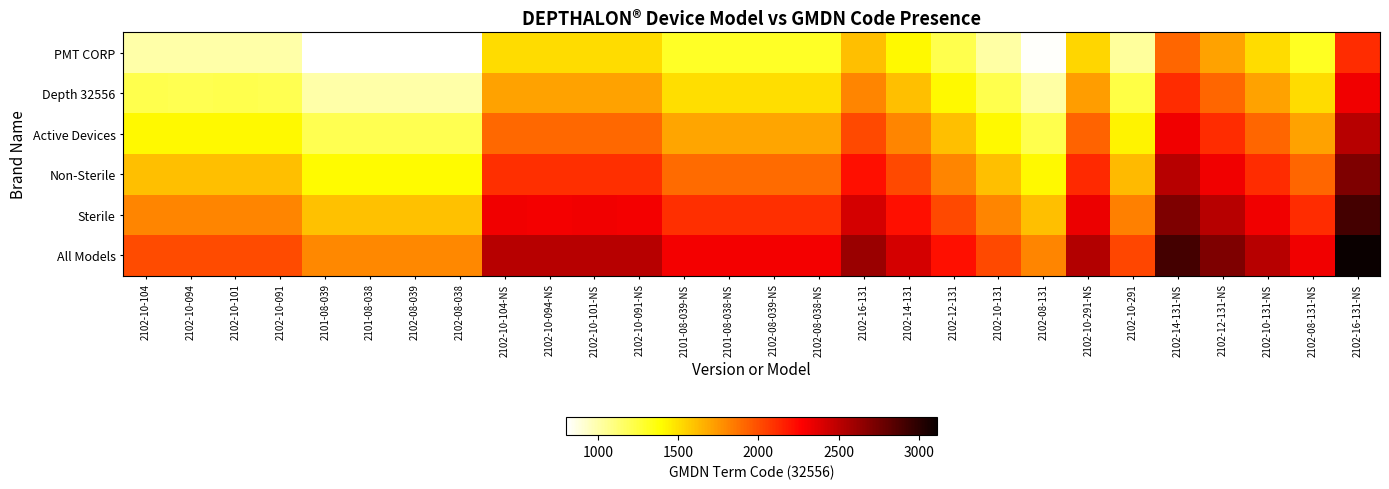

Reading right to left, transcribe all the data shown in this chart.

PMT CORP: 2102-16-131-NS=2113	2102-08-131-NS=1313	2102-10-131-NS=1513	2102-12-131-NS=1713	2102-14-131-NS=1913	2102-10-291=1029	2102-10-291-NS=1529	2102-08-131=813	2102-10-131=1013	2102-12-131=1213	2102-14-131=1413	2102-16-131=1613	2102-08-038-NS=1303	2102-08-039-NS=1303	2101-08-038-NS=1303	2101-08-039-NS=1303	2102-10-091-NS=1509	2102-10-101-NS=1510	2102-10-094-NS=1509	2102-10-104-NS=1510	2102-08-038=803	2102-08-039=803	2101-08-038=803	2101-08-039=803	2102-10-091=1009	2102-10-101=1010	2102-10-094=1009	2102-10-104=1010
Depth 32556: 2102-16-131-NS=2313	2102-08-131-NS=1513	2102-10-131-NS=1713	2102-12-131-NS=1913	2102-14-131-NS=2113	2102-10-291=1229	2102-10-291-NS=1729	2102-08-131=1013	2102-10-131=1213	2102-12-131=1413	2102-14-131=1613	2102-16-131=1813	2102-08-038-NS=1503	2102-08-039-NS=1503	2101-08-038-NS=1503	2101-08-039-NS=1503	2102-10-091-NS=1709	2102-10-101-NS=1710	2102-10-094-NS=1709	2102-10-104-NS=1710	2102-08-038=1003	2102-08-039=1003	2101-08-038=1003	2101-08-039=1003	2102-10-091=1209	2102-10-101=1210	2102-10-094=1209	2102-10-104=1210
Active Devices: 2102-16-131-NS=2513	2102-08-131-NS=1713	2102-10-131-NS=1913	2102-12-131-NS=2113	2102-14-131-NS=2313	2102-10-291=1429	2102-10-291-NS=1929	2102-08-131=1213	2102-10-131=1413	2102-12-131=1613	2102-14-131=1813	2102-16-131=2013	2102-08-038-NS=1703	2102-08-039-NS=1703	2101-08-038-NS=1703	2101-08-039-NS=1703	2102-10-091-NS=1909	2102-10-101-NS=1910	2102-10-094-NS=1909	2102-10-104-NS=1910	2102-08-038=1203	2102-08-039=1203	2101-08-038=1203	2101-08-039=1203	2102-10-091=1409	2102-10-101=1410	2102-10-094=1409	2102-10-104=1410
Non-Sterile: 2102-16-131-NS=2713	2102-08-131-NS=1913	2102-10-131-NS=2113	2102-12-131-NS=2313	2102-14-131-NS=2513	2102-10-291=1629	2102-10-291-NS=2129	2102-08-131=1413	2102-10-131=1613	2102-12-131=1813	2102-14-131=2013	2102-16-131=2213	2102-08-038-NS=1903	2102-08-039-NS=1903	2101-08-038-NS=1903	2101-08-039-NS=1903	2102-10-091-NS=2109	2102-10-101-NS=2110	2102-10-094-NS=2109	2102-10-104-NS=2110	2102-08-038=1403	2102-08-039=1403	2101-08-038=1403	2101-08-039=1403	2102-10-091=1609	2102-10-101=1610	2102-10-094=1609	2102-10-104=1610
Sterile: 2102-16-131-NS=2913	2102-08-131-NS=2113	2102-10-131-NS=2313	2102-12-131-NS=2513	2102-14-131-NS=2713	2102-10-291=1829	2102-10-291-NS=2329	2102-08-131=1613	2102-10-131=1813	2102-12-131=2013	2102-14-131=2213	2102-16-131=2413	2102-08-038-NS=2103	2102-08-039-NS=2103	2101-08-038-NS=2103	2101-08-039-NS=2103	2102-10-091-NS=2309	2102-10-101-NS=2310	2102-10-094-NS=2309	2102-10-104-NS=2310	2102-08-038=1603	2102-08-039=1603	2101-08-038=1603	2101-08-039=1603	2102-10-091=1809	2102-10-101=1810	2102-10-094=1809	2102-10-104=1810
All Models: 2102-16-131-NS=3113	2102-08-131-NS=2313	2102-10-131-NS=2513	2102-12-131-NS=2713	2102-14-131-NS=2913	2102-10-291=2029	2102-10-291-NS=2529	2102-08-131=1813	2102-10-131=2013	2102-12-131=2213	2102-14-131=2413	2102-16-131=2613	2102-08-038-NS=2303	2102-08-039-NS=2303	2101-08-038-NS=2303	2101-08-039-NS=2303	2102-10-091-NS=2509	2102-10-101-NS=2510	2102-10-094-NS=2509	2102-10-104-NS=2510	2102-08-038=1803	2102-08-039=1803	2101-08-038=1803	2101-08-039=1803	2102-10-091=2009	2102-10-101=2010	2102-10-094=2009	2102-10-104=2010